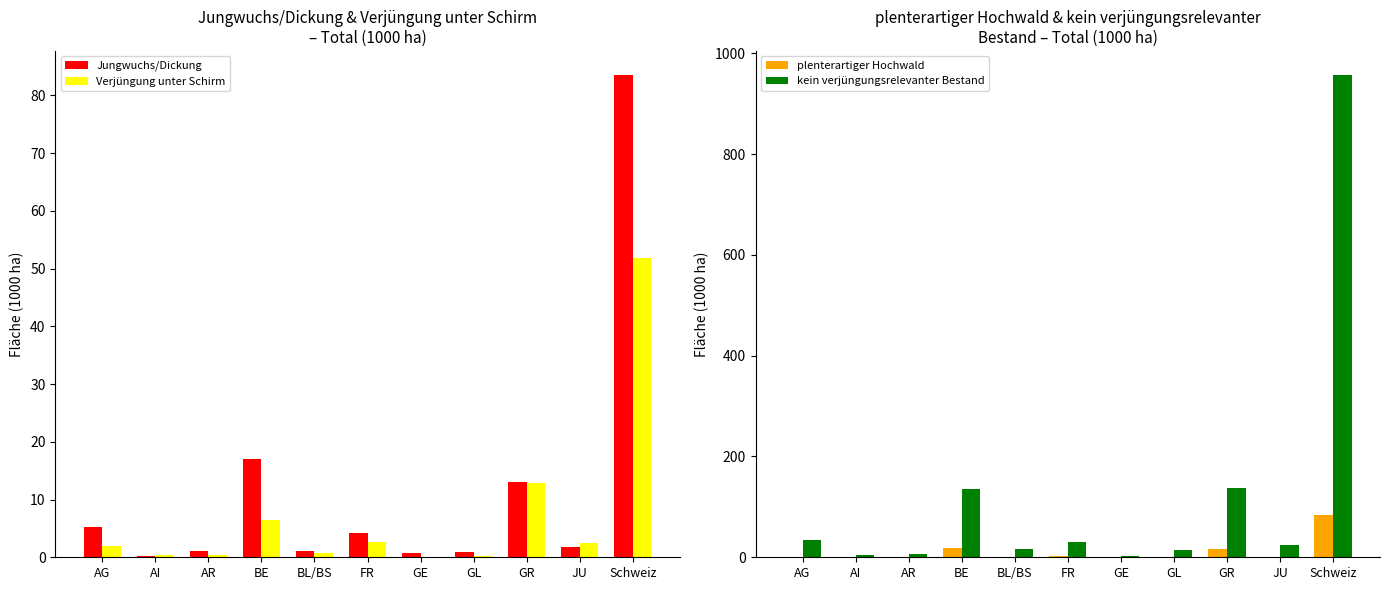

Rank the series by their maximum value, from lowest to highest.

Verjüngung unter Schirm, Jungwuchs/Dickung, plenterartiger Hochwald, kein verjüngungsrelevanter Bestand